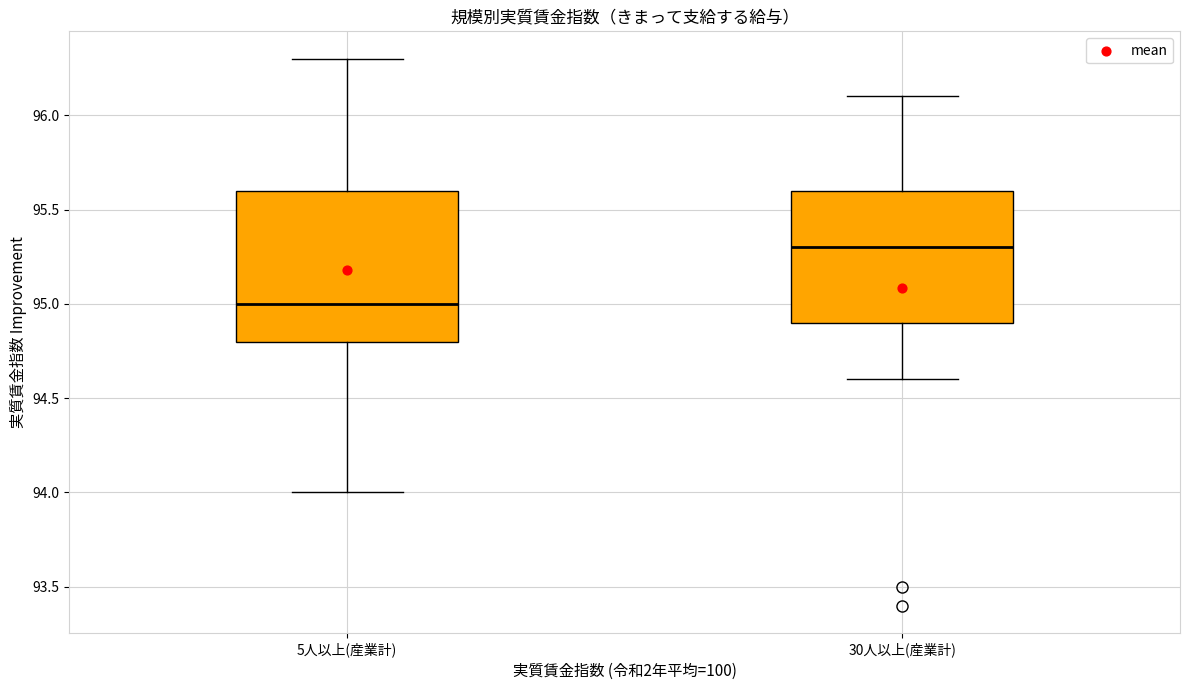

Comparing the boxes themselves (not the whiskers), which one is the tallest?

5人以上(産業計)